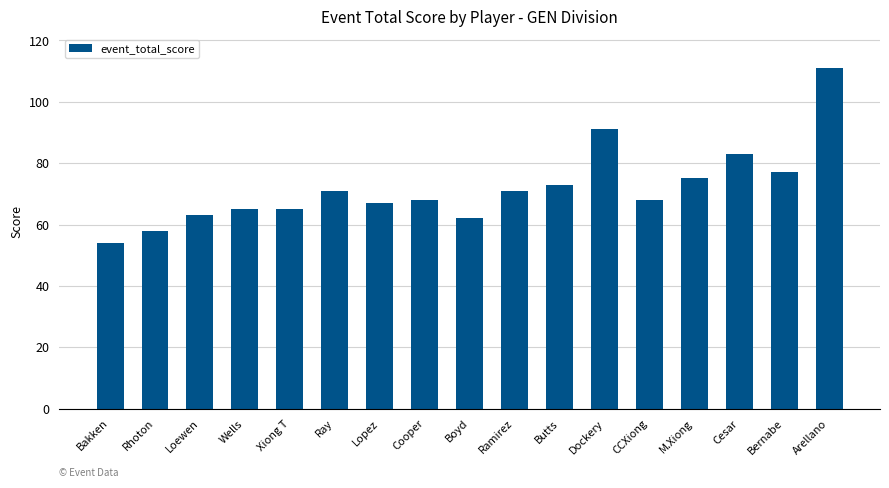

What position from the left is Rhoton?

2